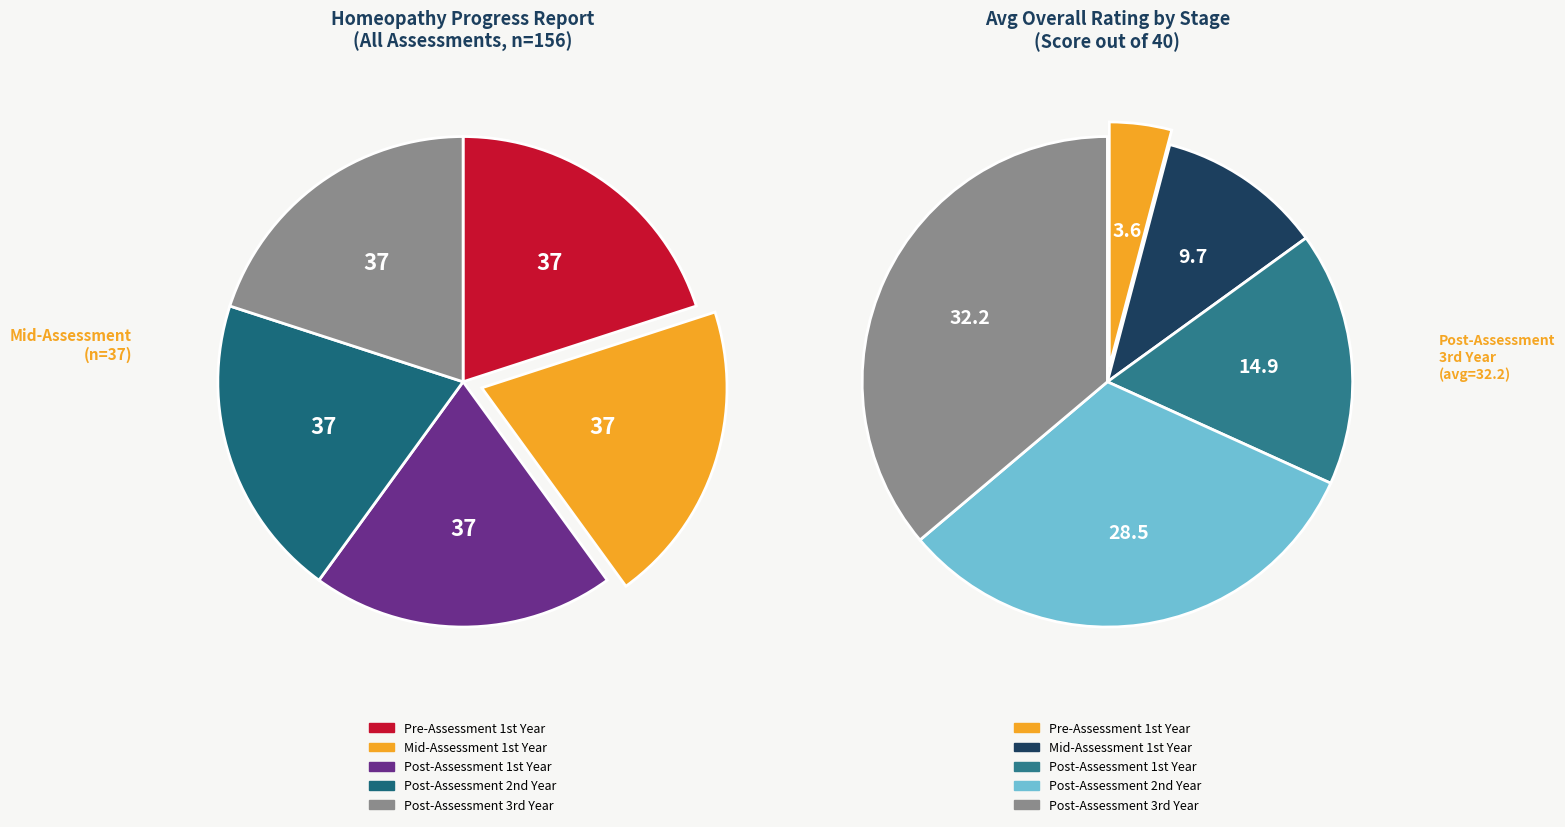

Is there a majority slice in this chart?

No